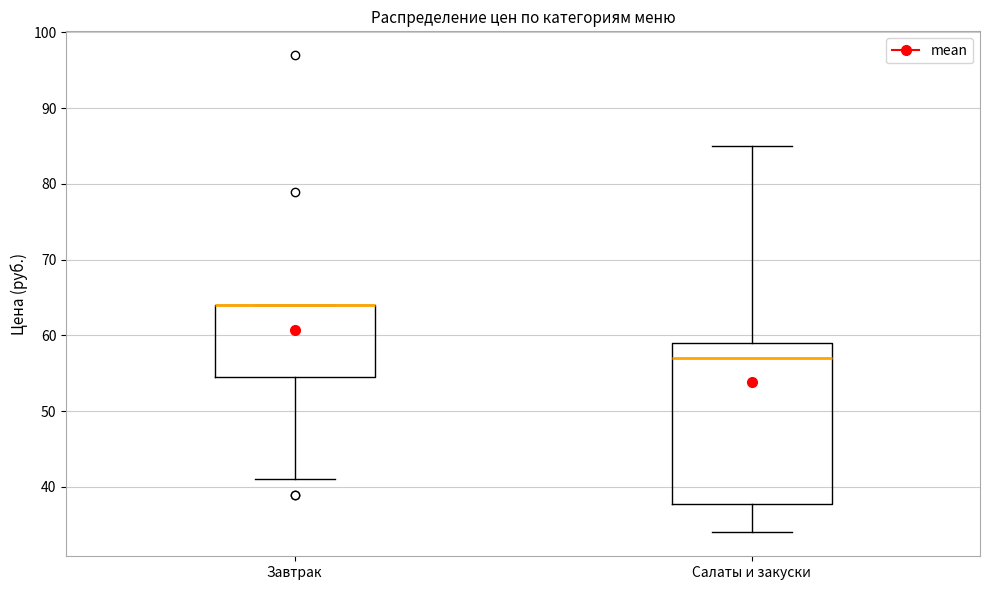

Which box is the tallest, from its lower edge to its upper edge?

Салаты и закуски